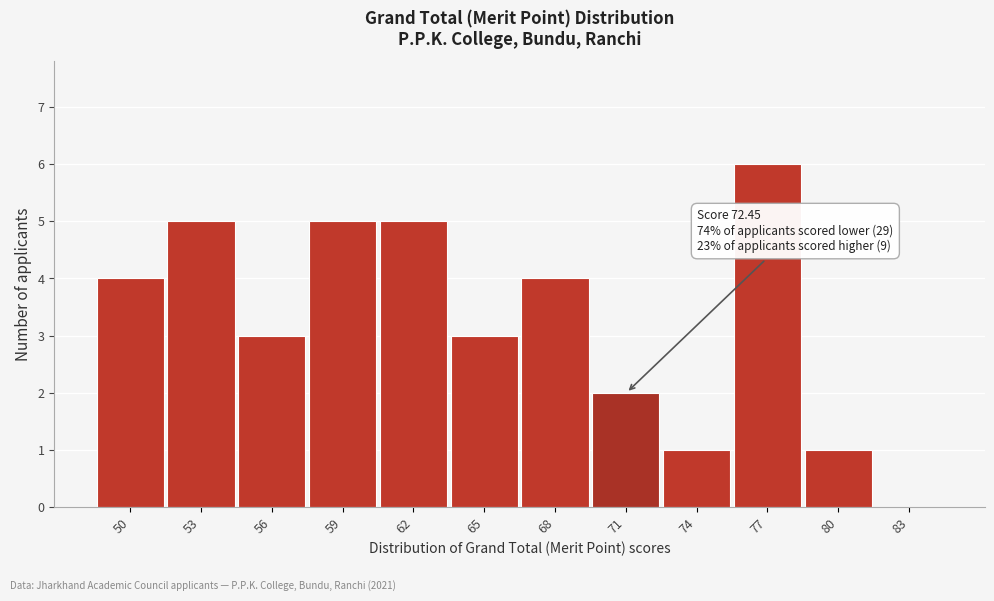

Reading left to right, extract all data points from this chart.

50=4	53=5	56=3	59=5	62=5	65=3	68=4	71=2	74=1	77=6	80=1	83=0